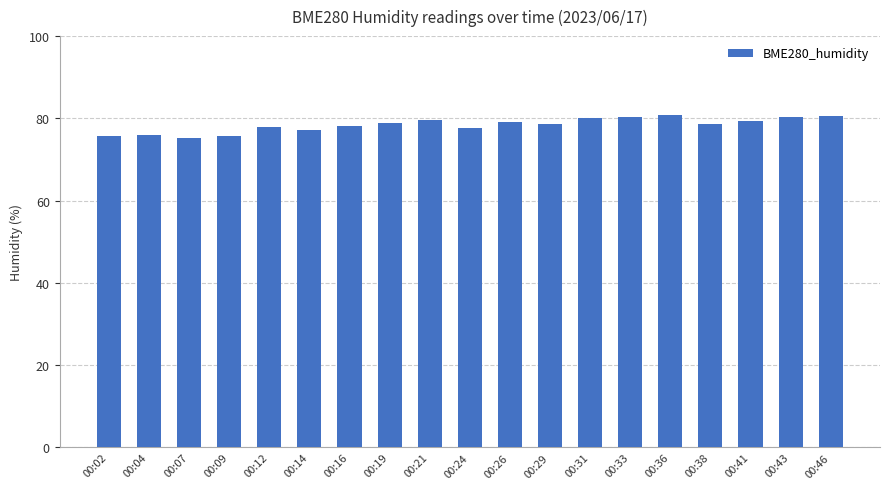

What is the value of the 7th bar from the left?

78.2